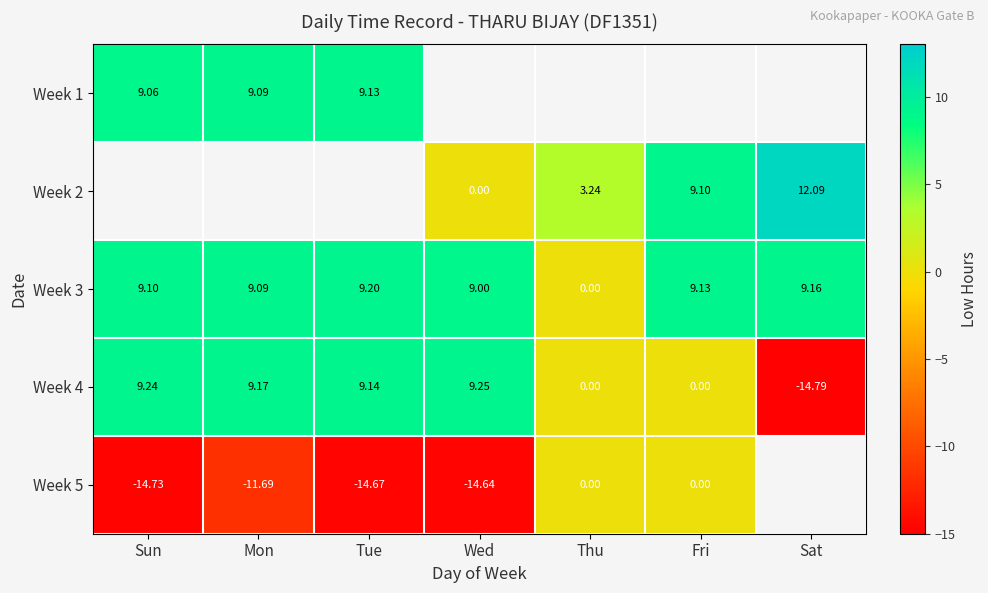

Is the value of Week 3 at Sat greater than the value of Week 2 at Wed?

Yes